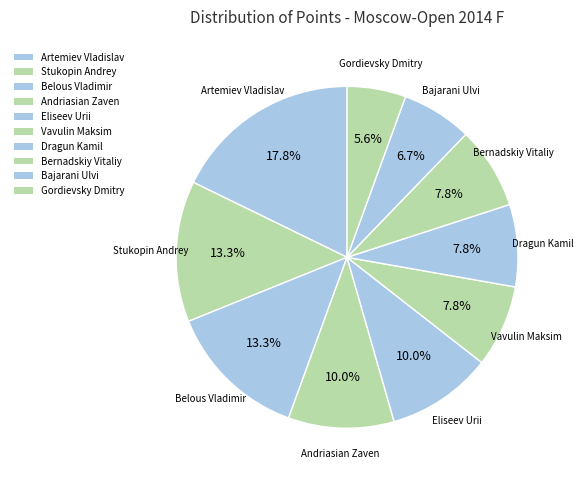

To the nearest percent, what is the difference between the largest and smallest slice percentages?

12%